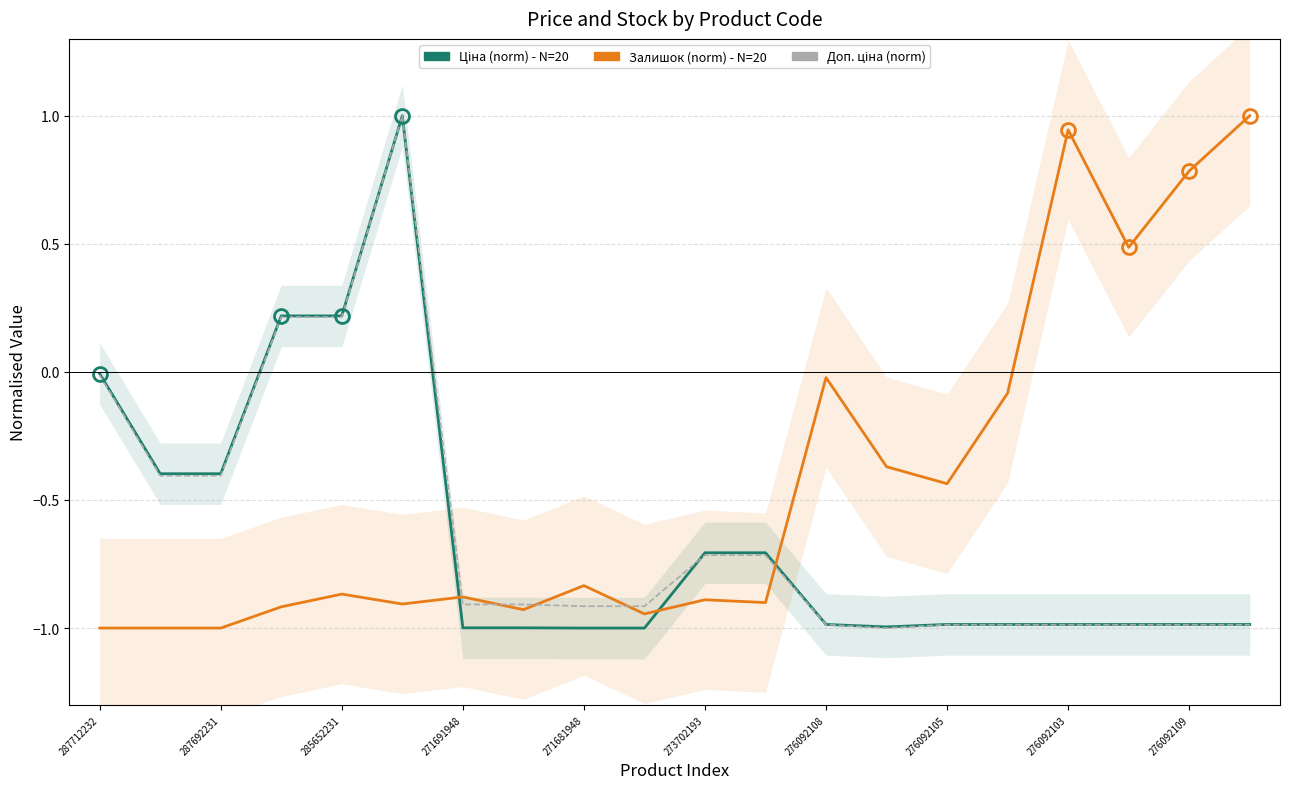

Where do Ціна (norm) and Доп. ціна (norm) first cross each other?

276092109 and 10